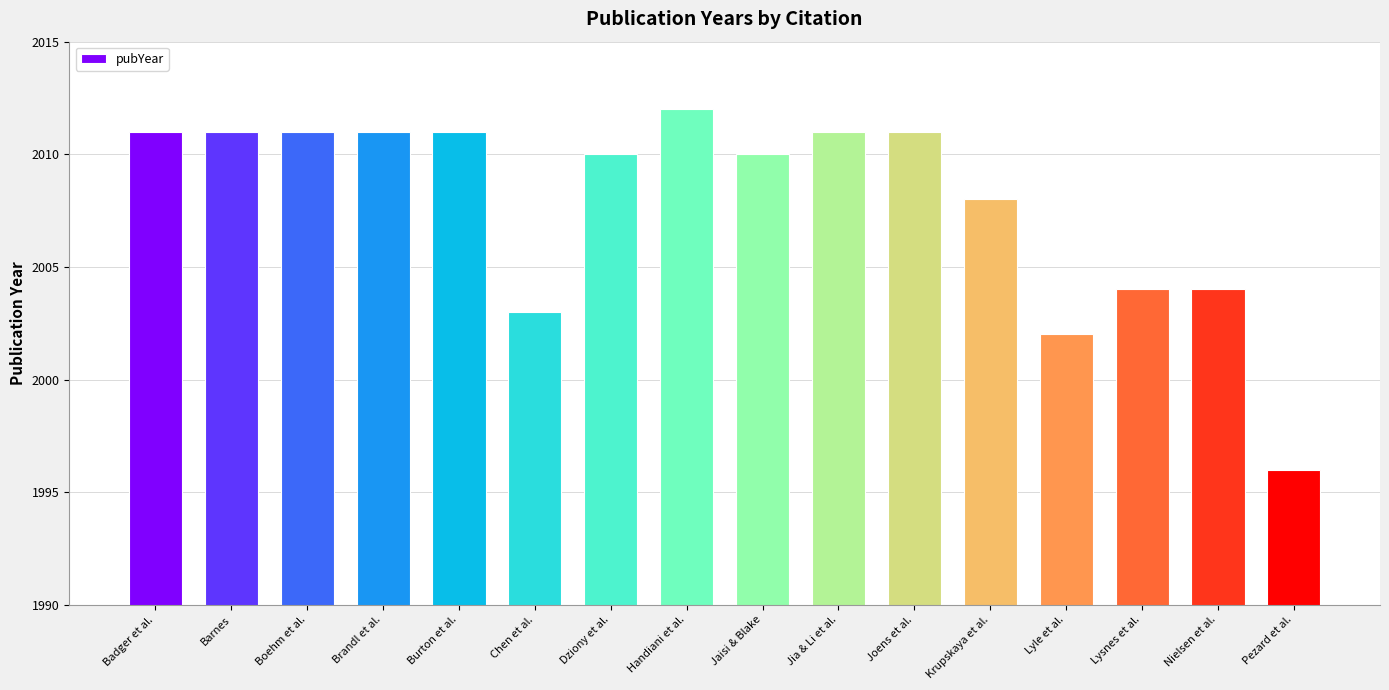

Is it true that the value at Brandl et al. is 2011?

True